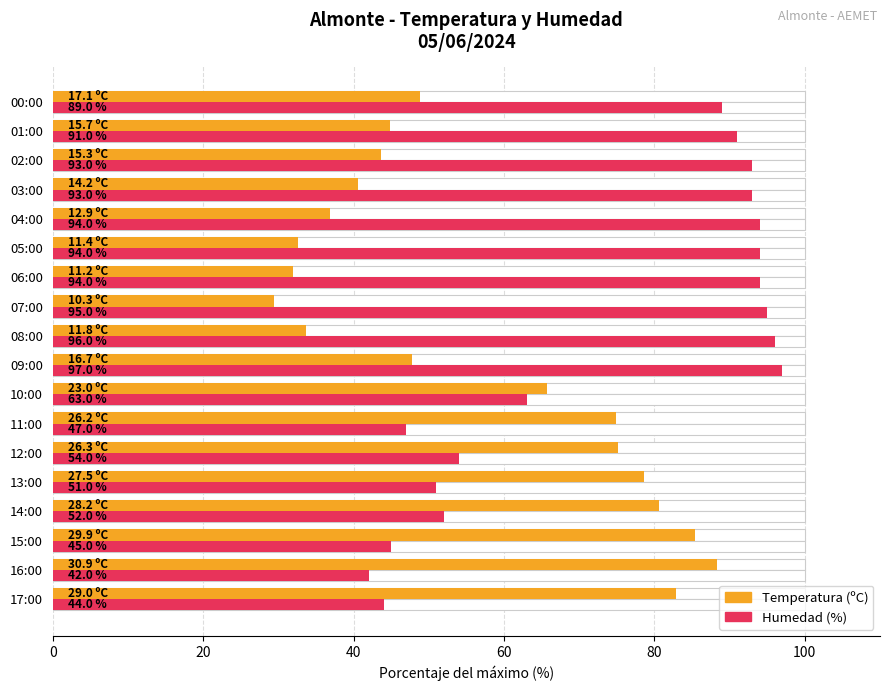

Reading left to right, transcribe all the data shown in this chart.

Temperatura (ºC): 82.9	88.3	85.4	80.6	78.6	75.1	74.9	65.7	47.7	33.7	29.4	32.0	32.6	36.9	40.6	43.7	44.9	48.9
Humedad (%): 44.0	42.0	45.0	52.0	51.0	54.0	47.0	63.0	97.0	96.0	95.0	94.0	94.0	94.0	93.0	93.0	91.0	89.0